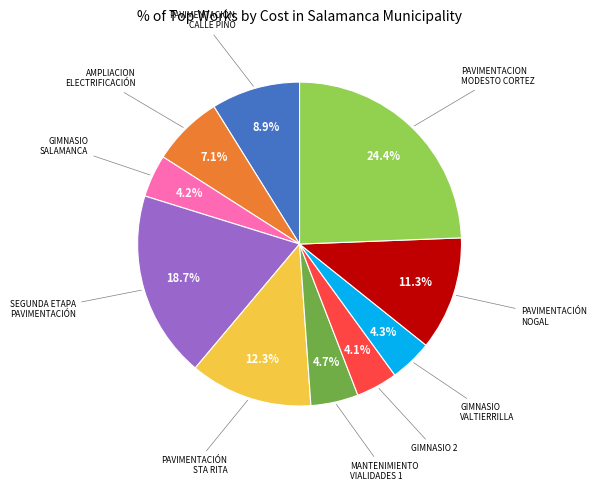

Is there any slice that represents more than half of the pie?

No